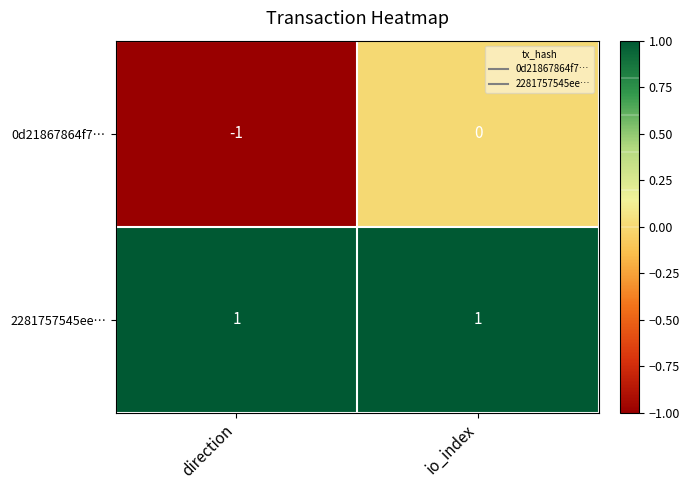

Reading right to left, list all the values displayed in this chart.

0d21867864f7…: io_index=0	direction=-1
2281757545ee…: io_index=1	direction=1